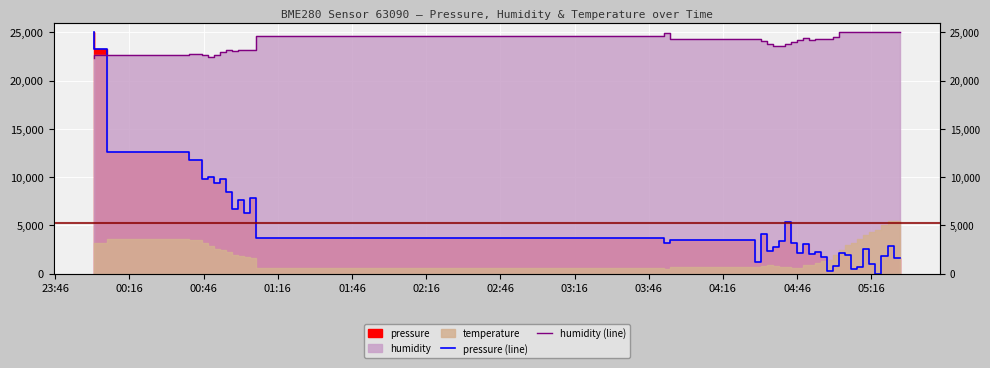

True or false: humidity (line) and pressure (line) intersect in this chart.

True